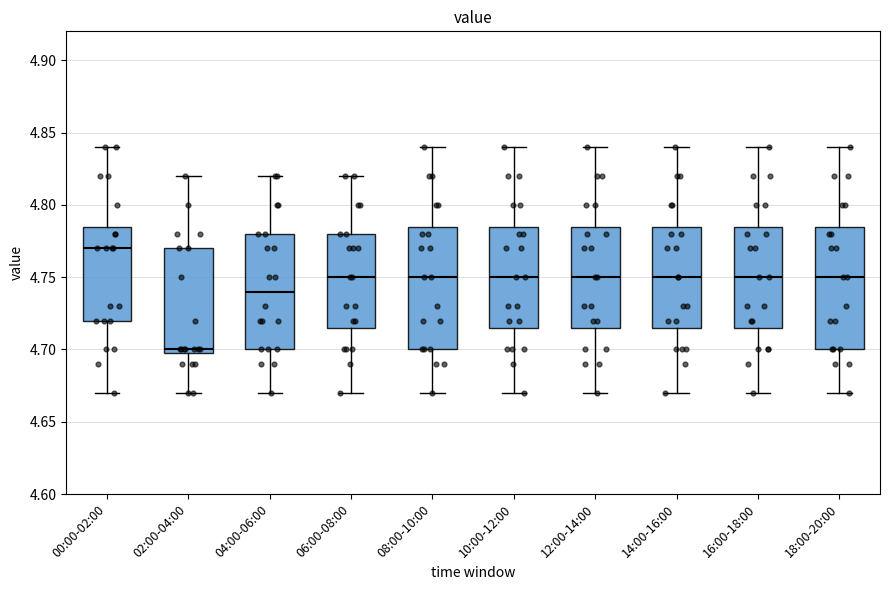

Where is the upper edge of the box for 10:00-12:00 on the y-axis? The values are not printed on the chart, so give them approximately, as read against the axis.

4.785